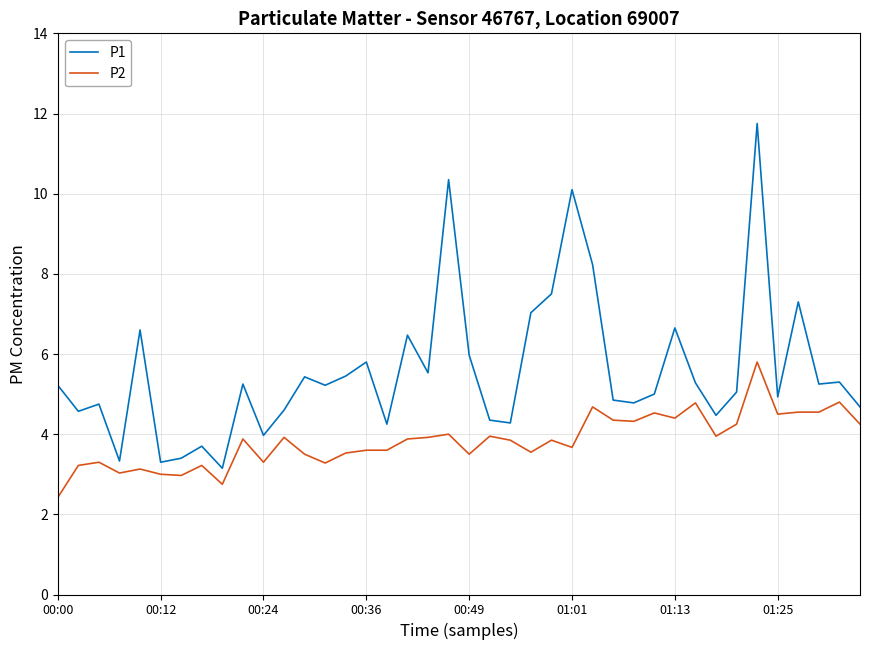

Which series has the widest spread of values?

P1